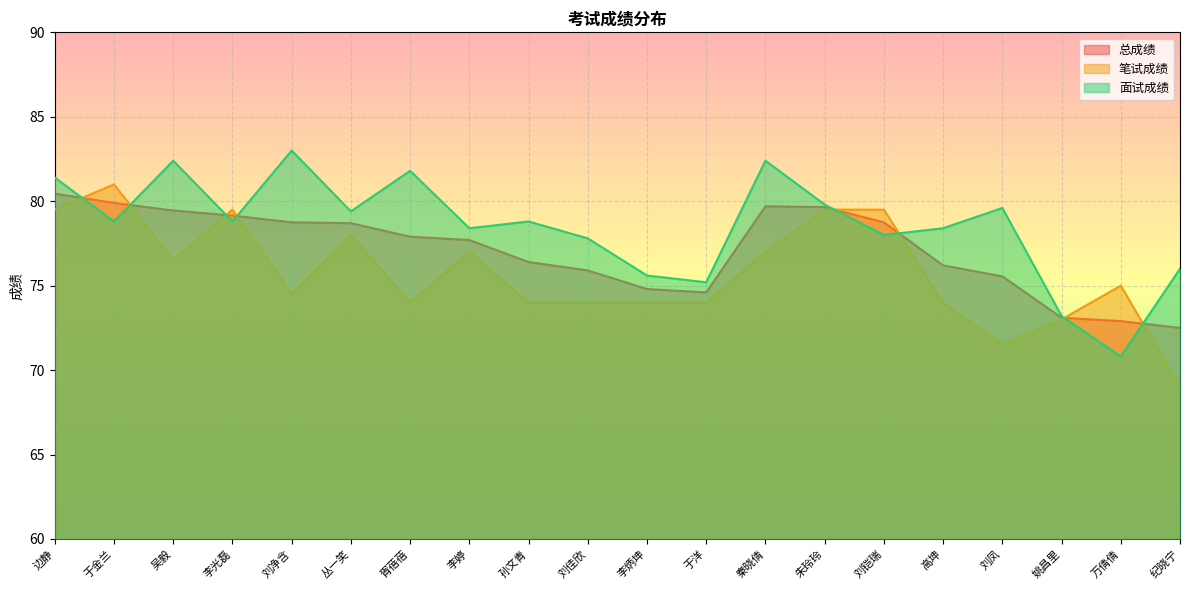

How many lines are shown in the chart?

3